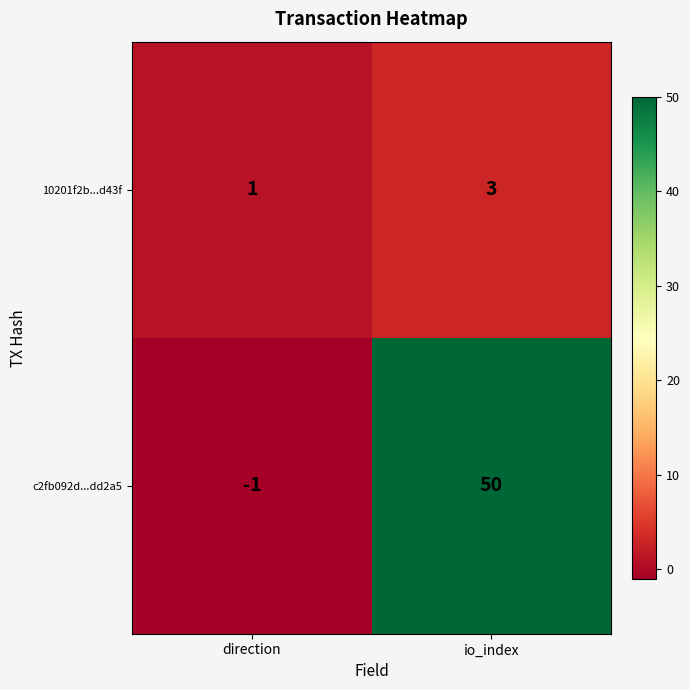

At which label does 10201f2b...d43f reach its peak?

io_index